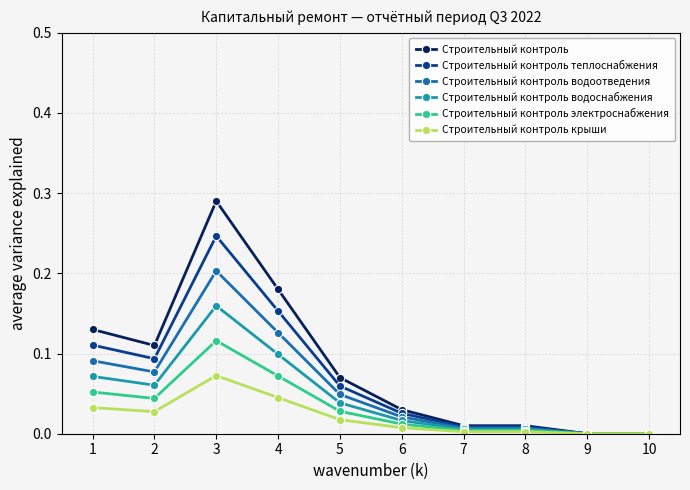

Between 1 and 4, which series saw the biggest shift?

Строительный контроль